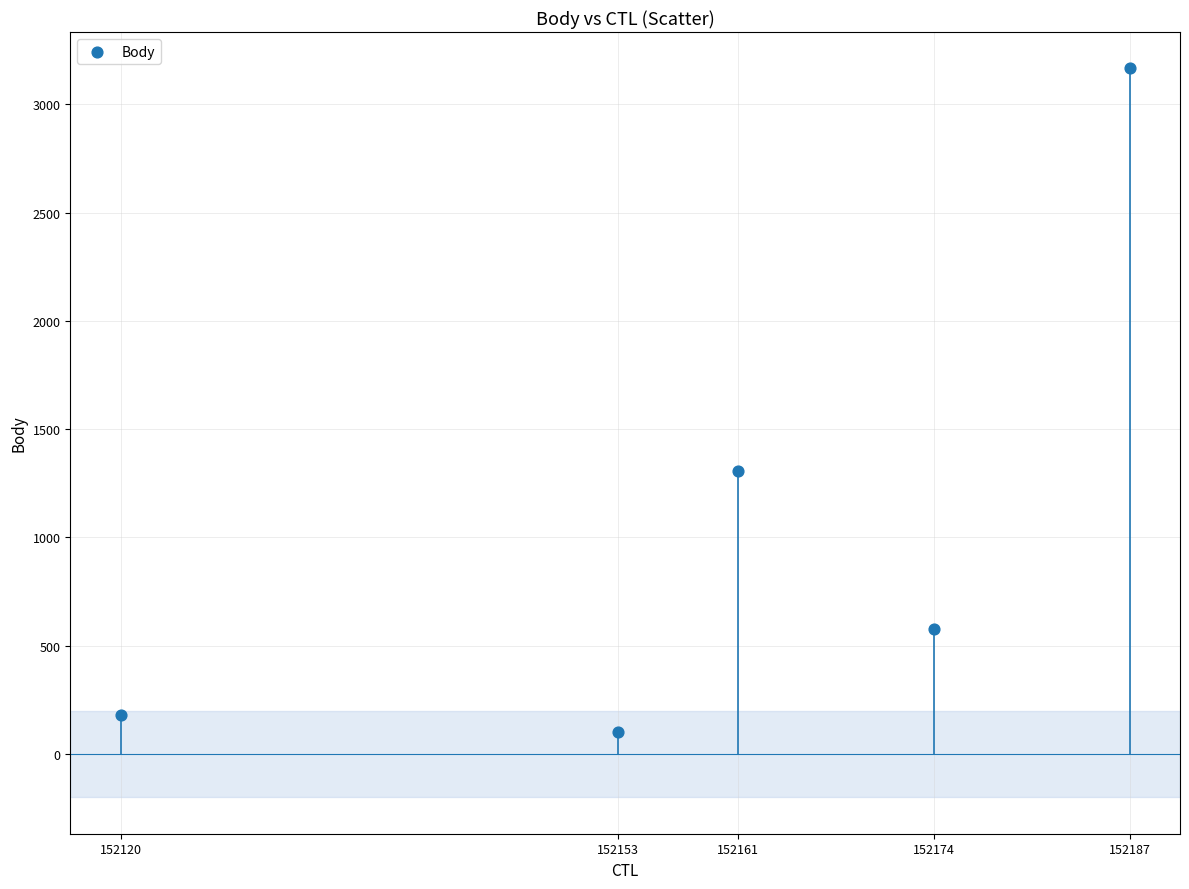

What Y value in the scatter plot is closest to 1633?

1305